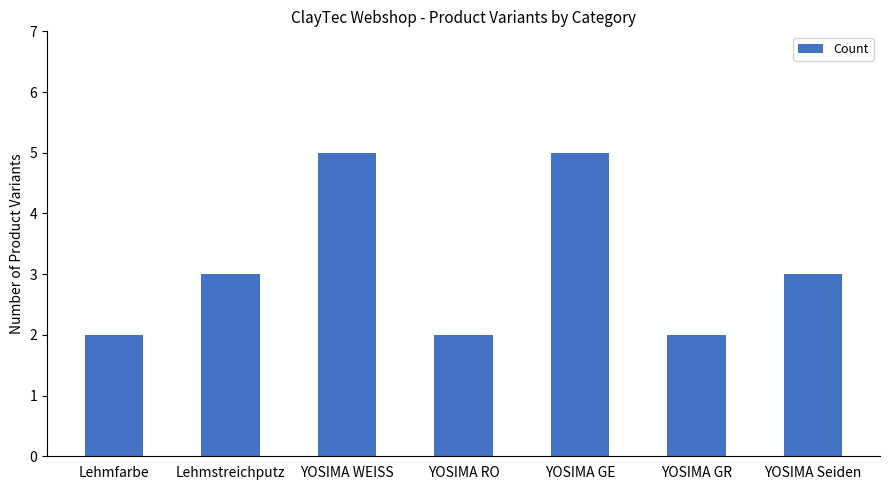

True or false: the data shows 5 at YOSIMA WEISS.

True